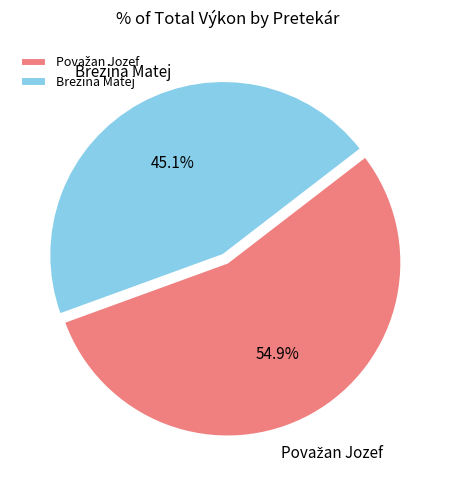

To the nearest percent, what portion does Brezina Matej represent?

45%